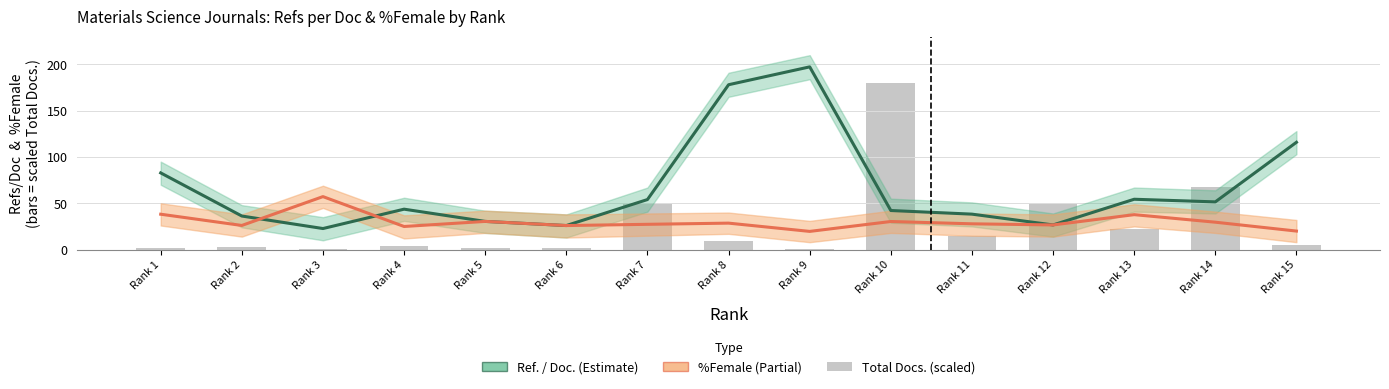

Reading left to right, what are all the values shown in this chart?

Ref. / Doc.: Rank 1=82.8	Rank 2=36.2	Rank 3=22.7	Rank 4=43.6	Rank 5=30.4	Rank 6=26.0	Rank 7=54.0	Rank 8=178.1	Rank 9=197.3	Rank 10=42.2	Rank 11=38.3	Rank 12=26.6	Rank 13=54.4	Rank 14=51.5	Rank 15=115.9
%Female: Rank 1=38.2	Rank 2=26.1	Rank 3=57.2	Rank 4=24.9	Rank 5=30.4	Rank 6=26.0	Rank 7=27.3	Rank 8=28.6	Rank 9=19.6	Rank 10=30.3	Rank 11=27.8	Rank 12=26.6	Rank 13=37.7	Rank 14=29.6	Rank 15=20.0
Total Docs. (3years) scaled: Rank 1=1.5	Rank 2=2.9	Rank 3=0.5	Rank 4=3.4	Rank 5=1.7	Rank 6=1.6	Rank 7=49.7	Rank 8=9.1	Rank 9=1.0	Rank 10=180.0	Rank 11=14.3	Rank 12=49.6	Rank 13=22.7	Rank 14=67.8	Rank 15=5.4